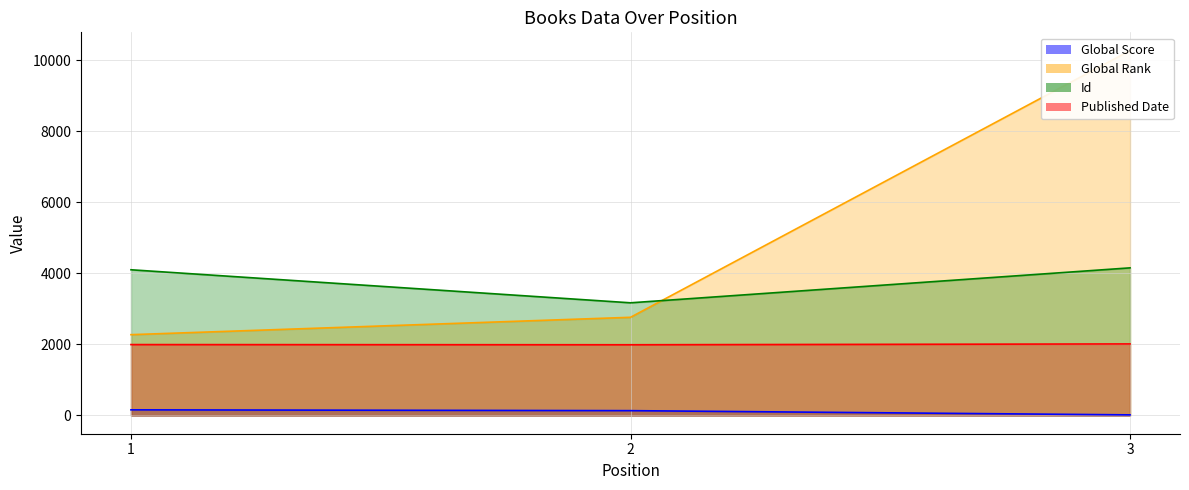

Rank the series by their average value, from highest to lowest.

Global Rank, Id, Published Date, Global Score